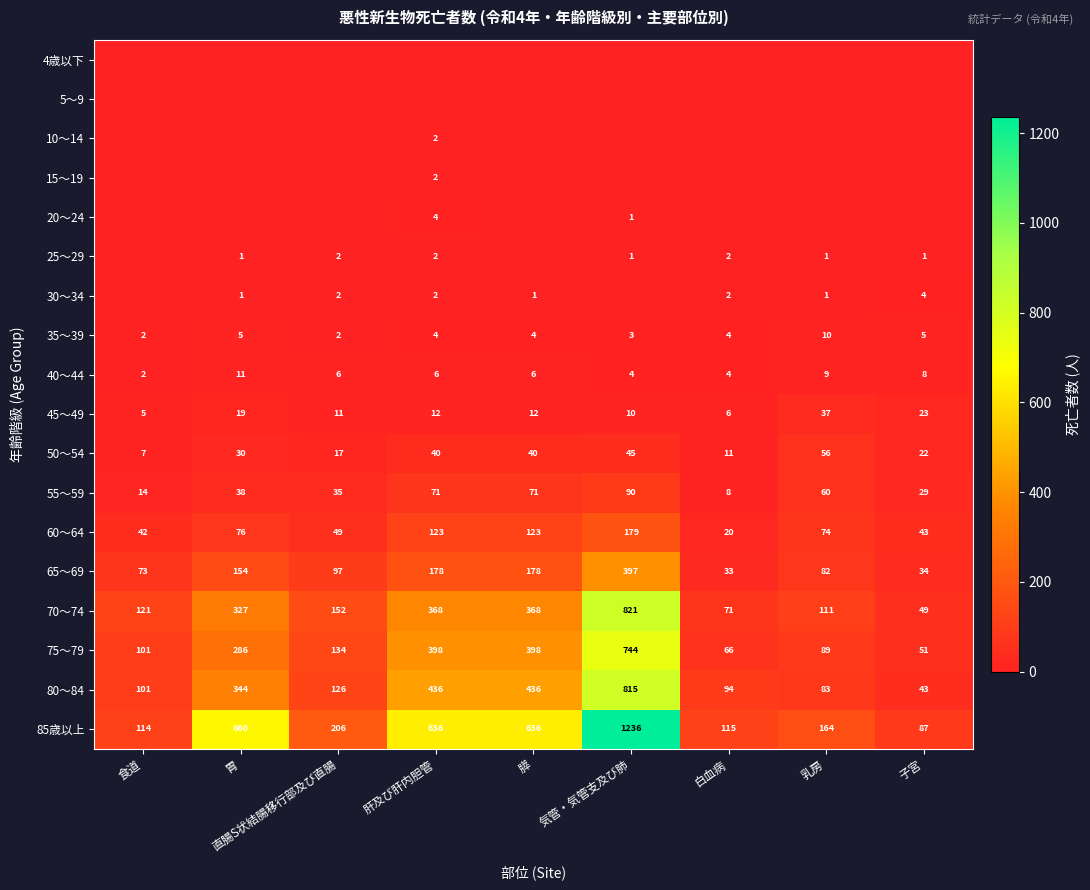

How many 35～39 values are between 3 and 5?

6